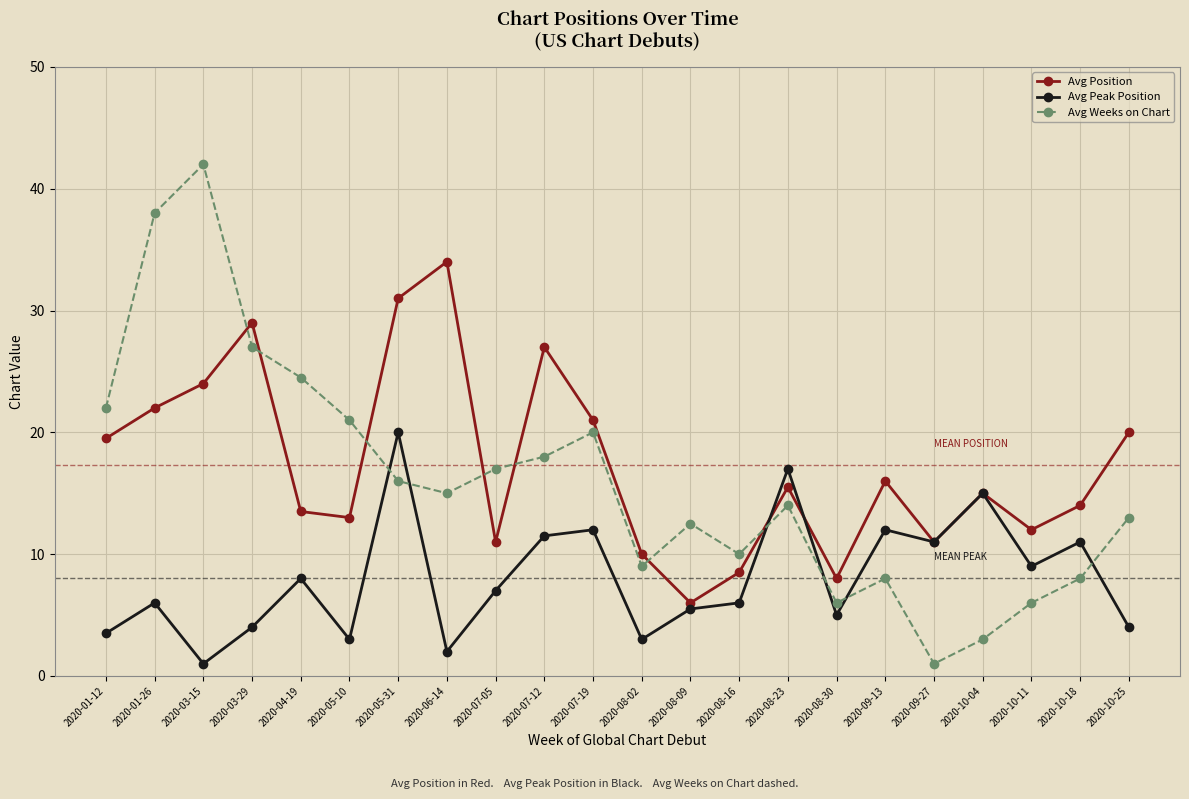

After their last crossing, which series has the higher values: Avg Peak Position or Avg Position?

Avg Position